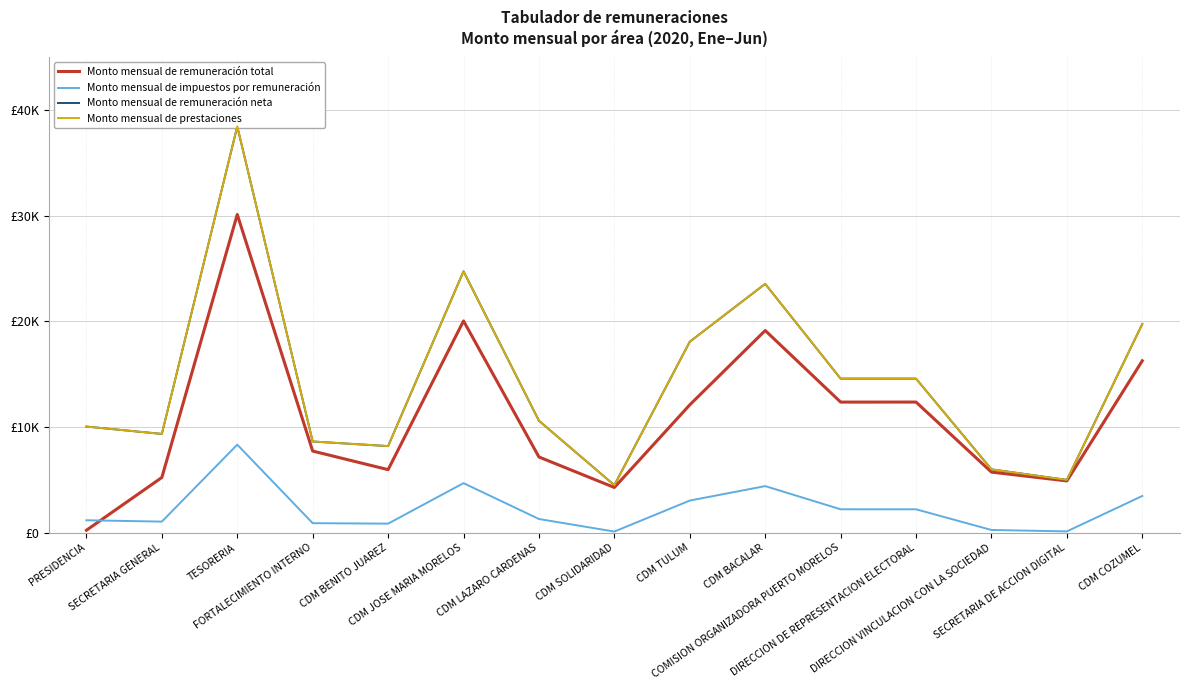

At which category is the sum across all series the highest?

TESORERIA